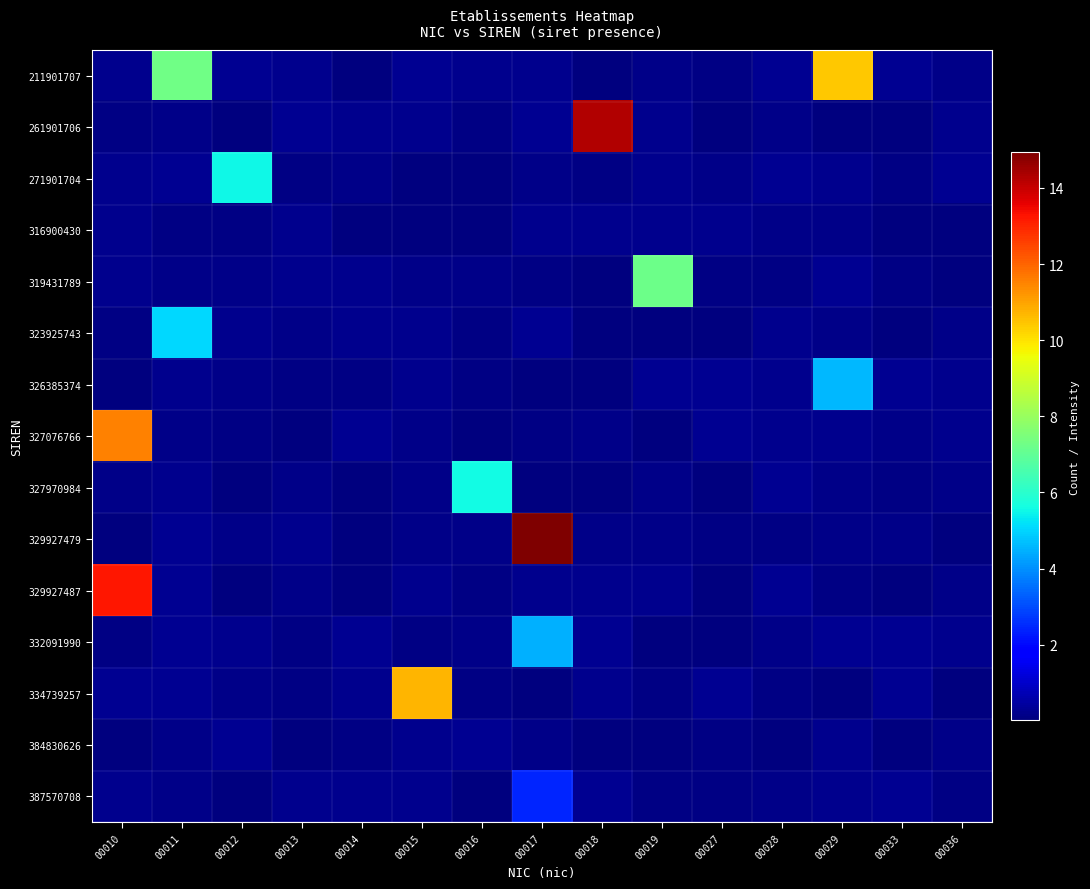

How many distinct data groups are displayed?

15